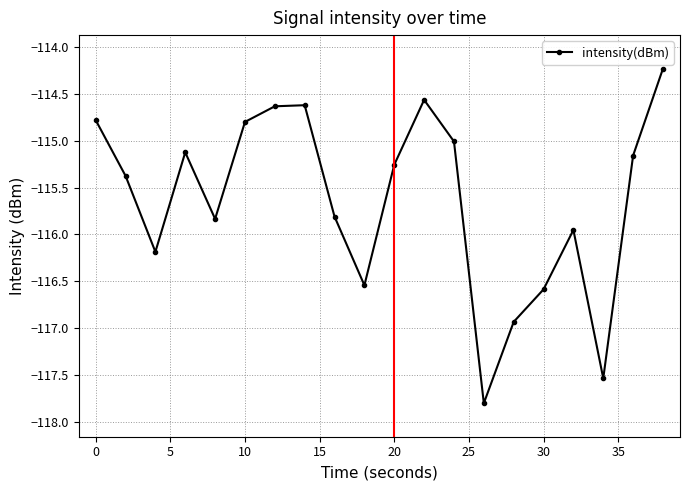

What is the average value?

-115.6